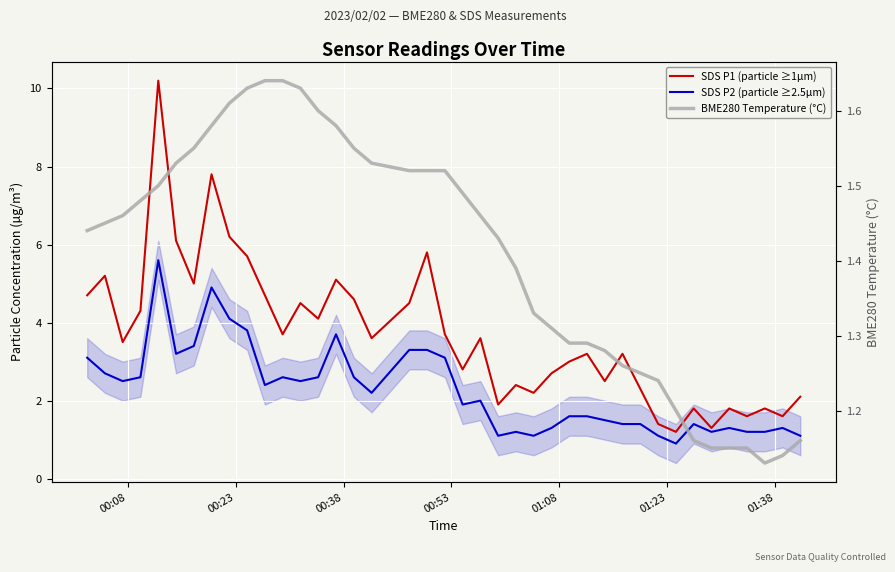

Is this an area chart (filled region under the line)?

No